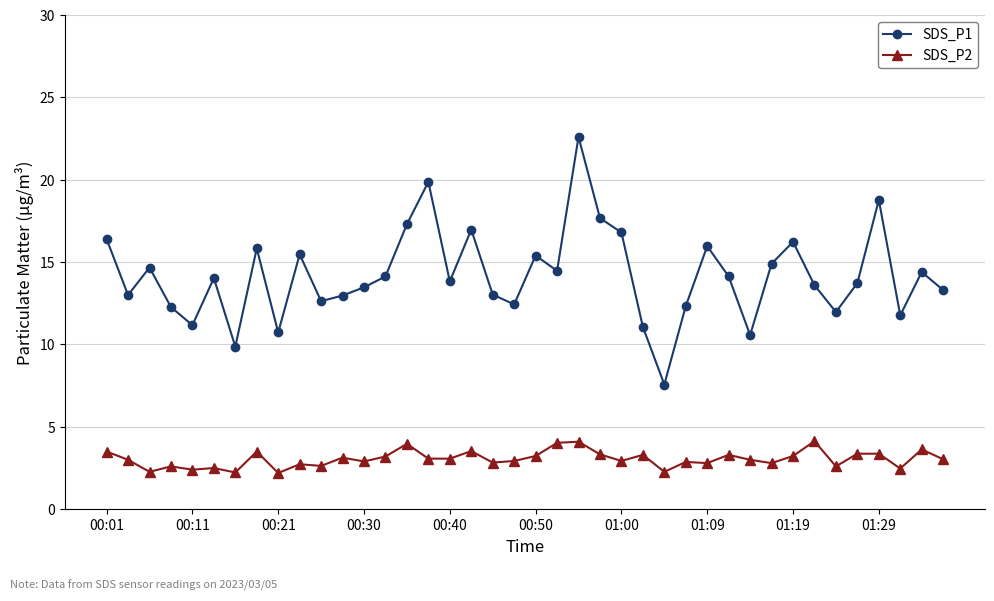

Which series has the widest spread of values?

SDS_P1